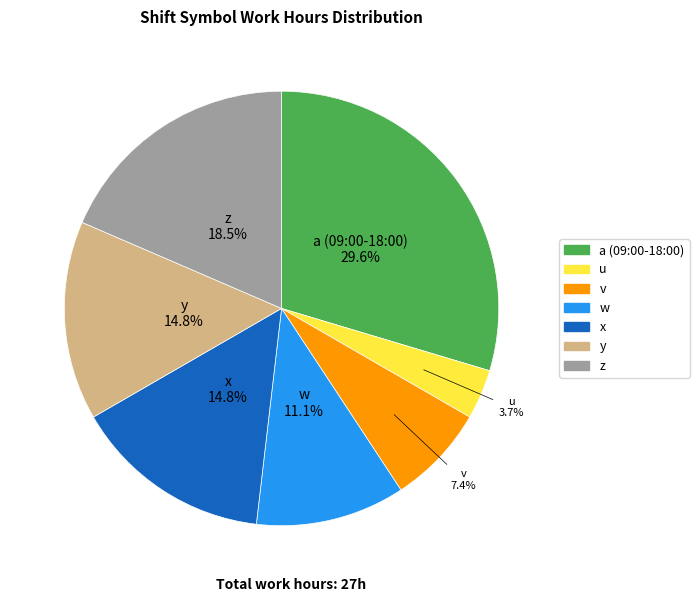

Is a (09:00-18:00) the majority of the pie?

No